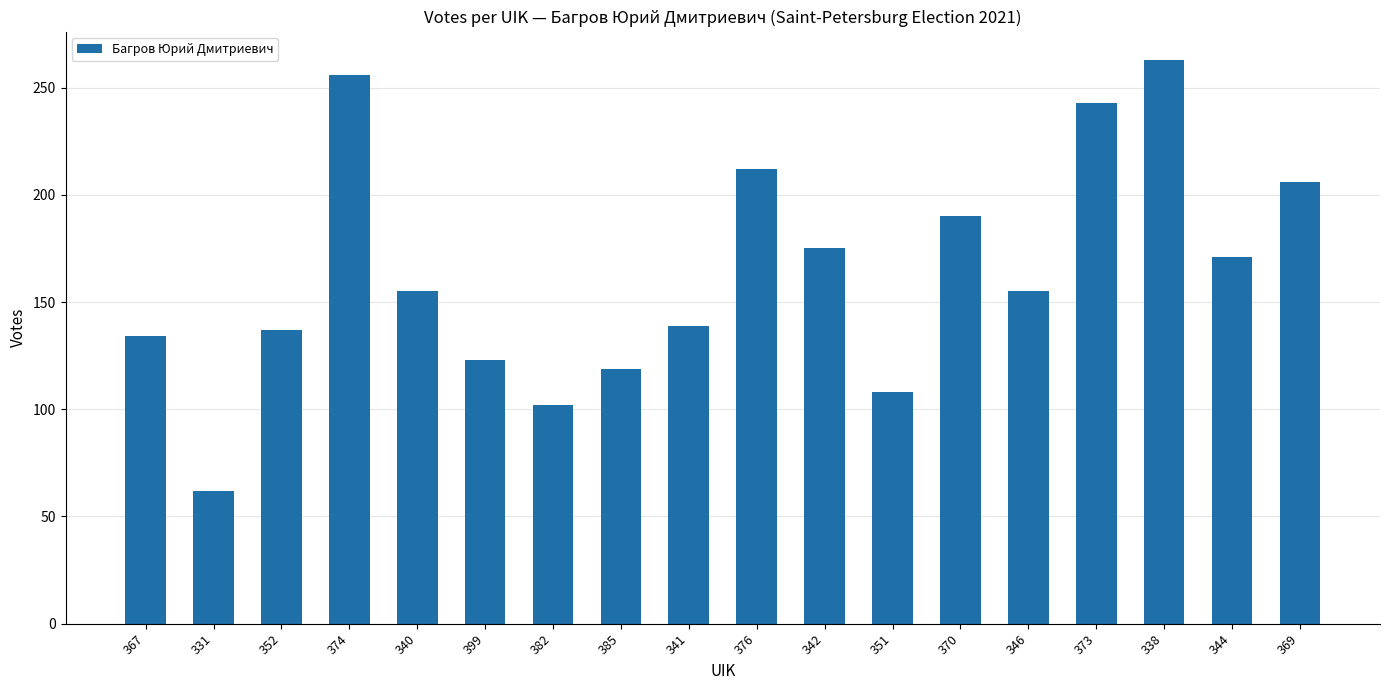

Is it true that the value at 376 is 86?

False